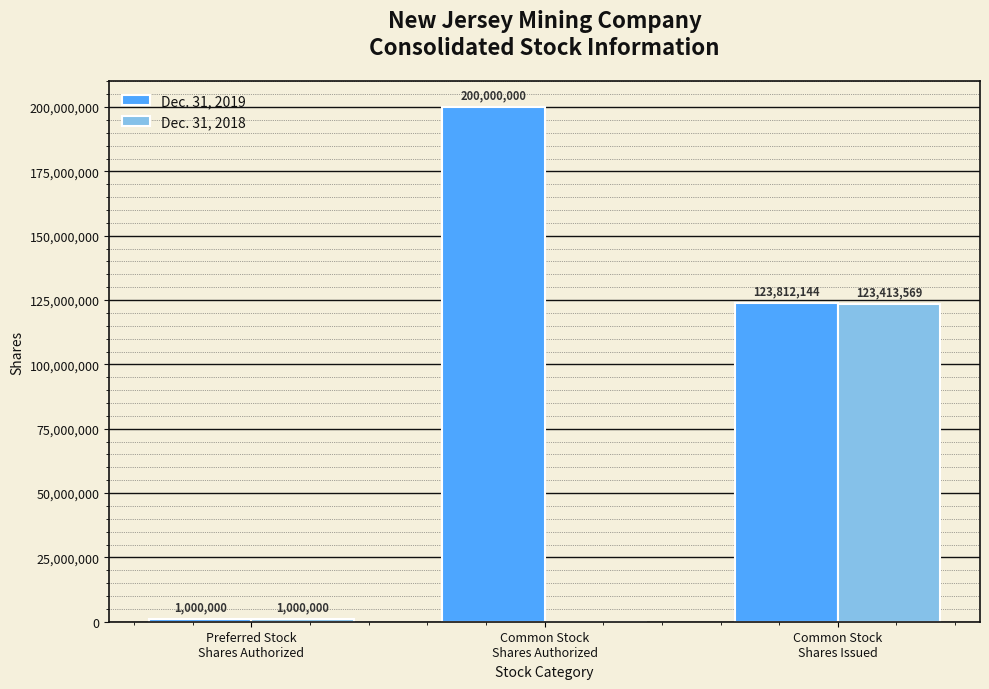

Reading left to right, list all the values displayed in this chart.

Dec. 31, 2019: Preferred Stock
Shares Authorized=1000000	Common Stock
Shares Authorized=200000000	Common Stock
Shares Issued=123812144
Dec. 31, 2018: Preferred Stock
Shares Authorized=1000000	Common Stock
Shares Authorized=0	Common Stock
Shares Issued=123413569